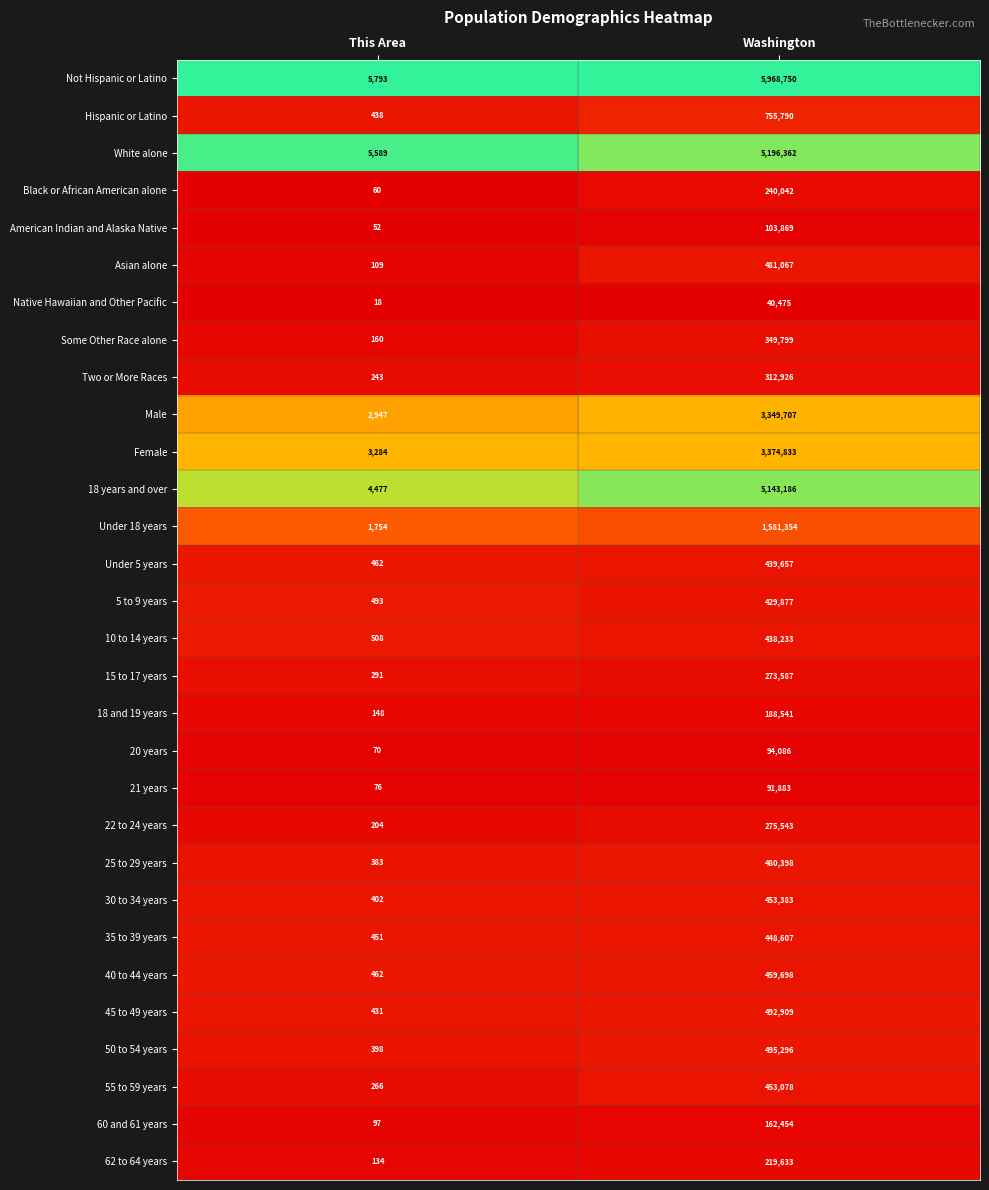

What is the maximum value shown in the chart?

5968750